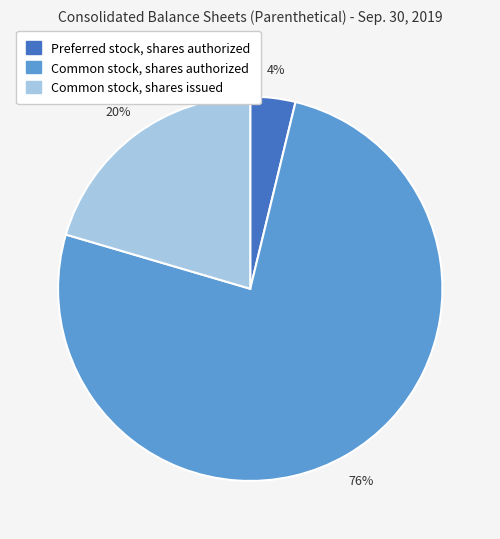

What is the largest slice in the pie chart?

Common stock, shares authorized